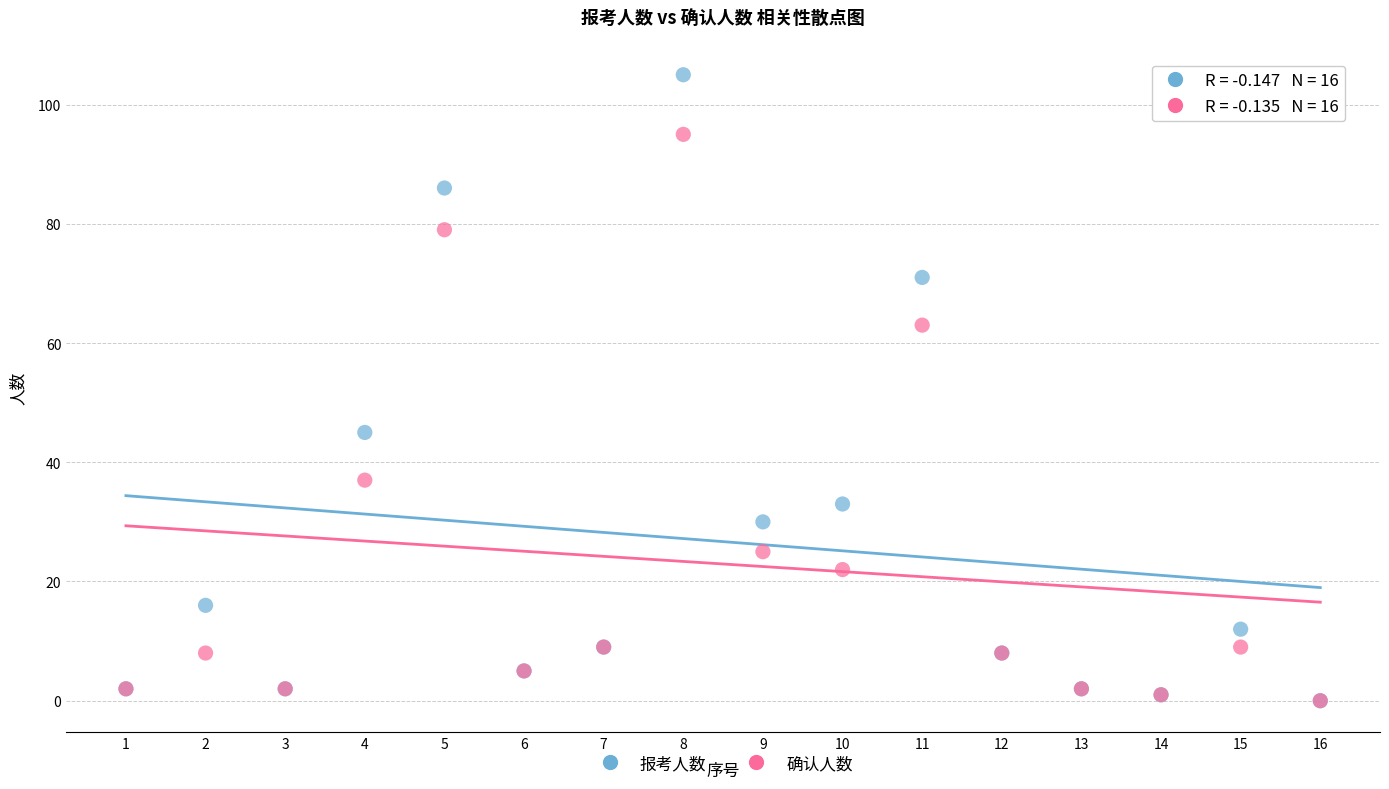

In the 确认人数 series, what Y value is closest to 47?

37